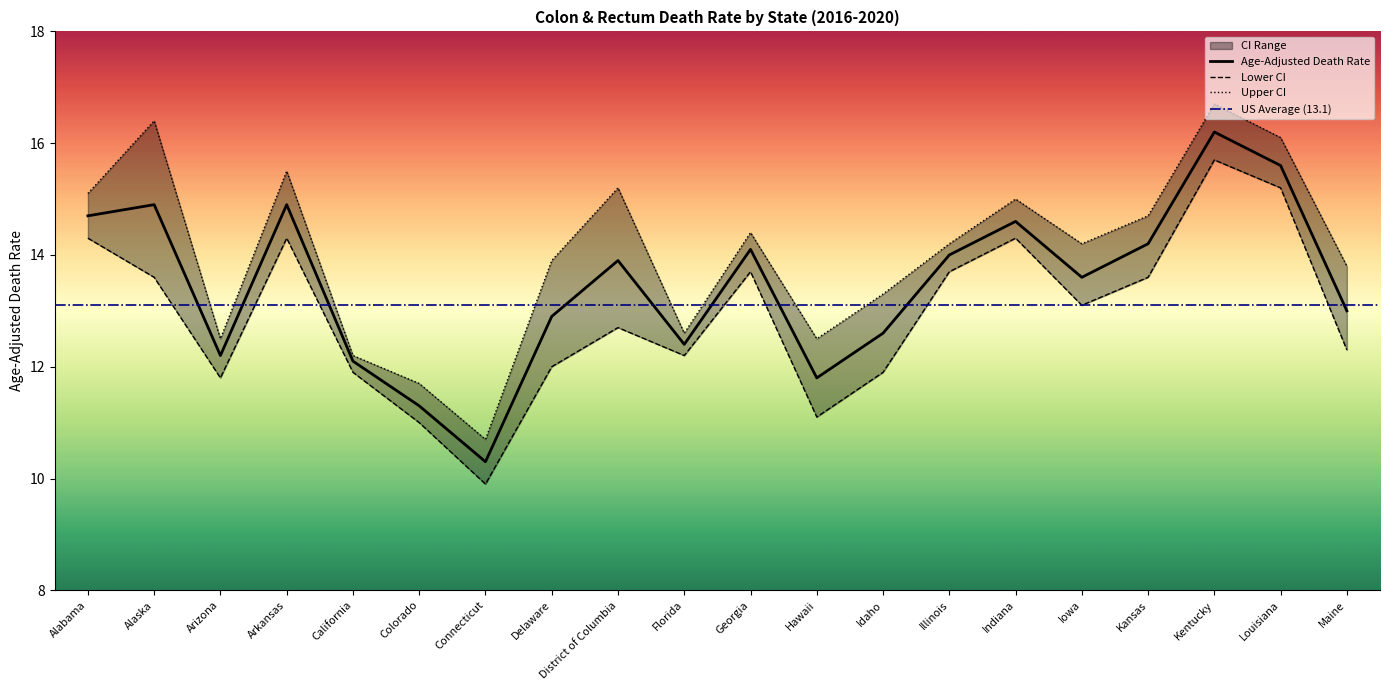

Does the chart display data point markers on the line(s)?

No